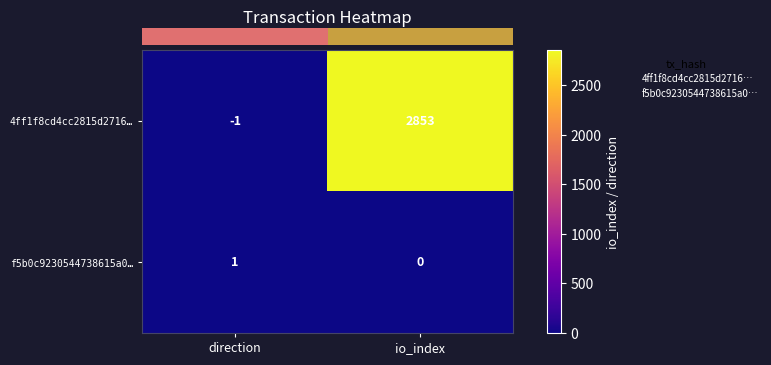

Reading right to left, extract all data points from this chart.

4ff1f8cd4cc2815d2716…: 2853	-1
f5b0c9230544738615a0…: 0	1